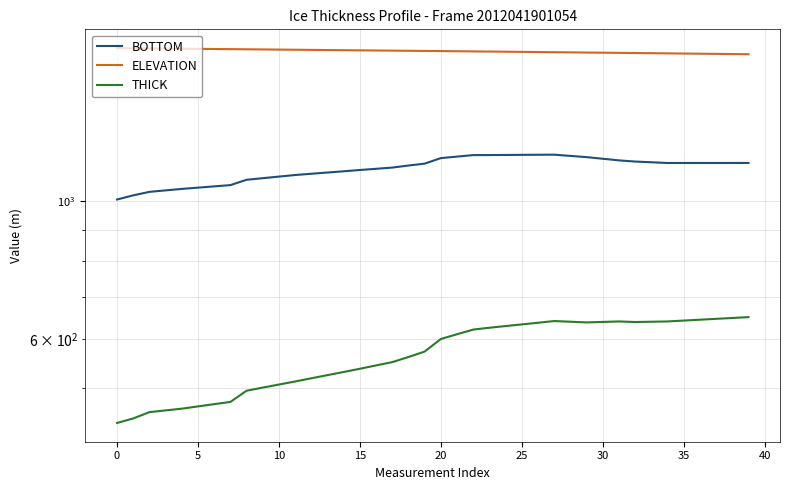

What is the difference between the THICK values at 34 and 16?

96.2